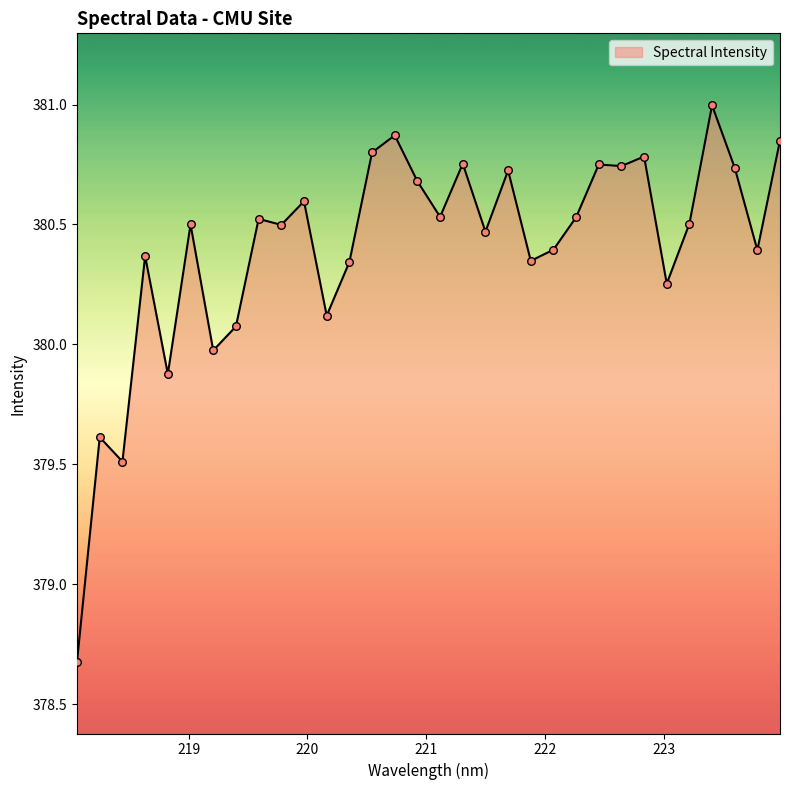

What is the minimum value shown in the chart?

378.7